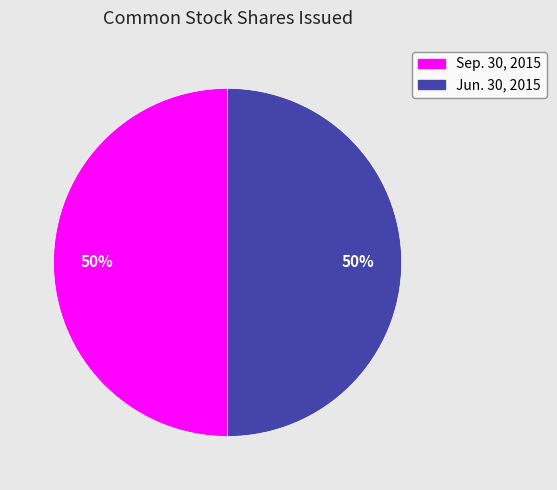

How many segments does this pie chart have?

2